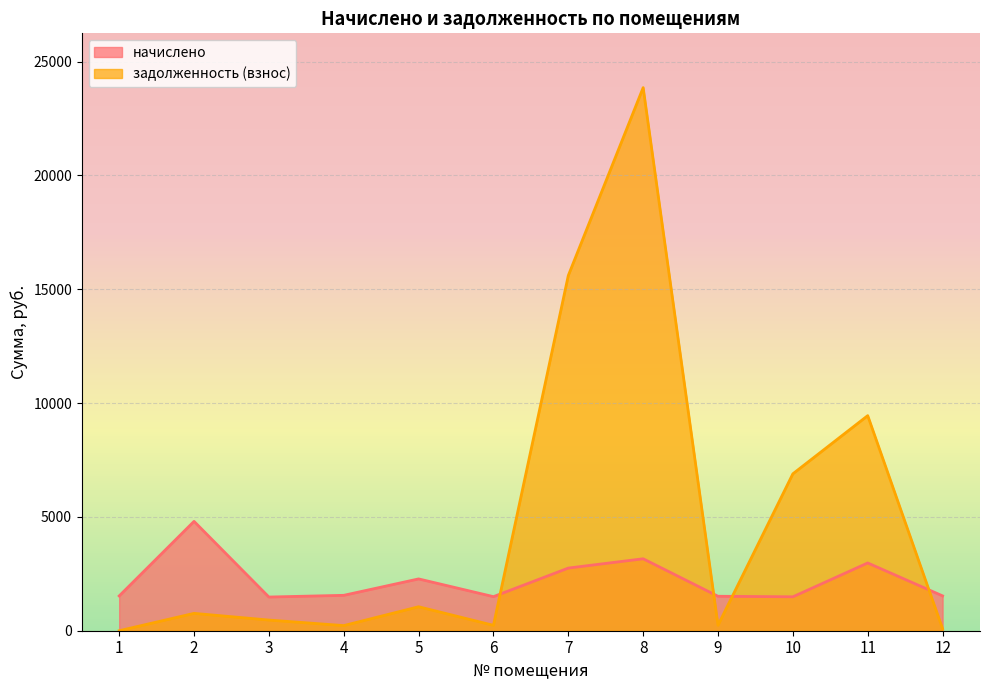

The value of задолженность (взнос) at 1 is 0.0. True or false?

True